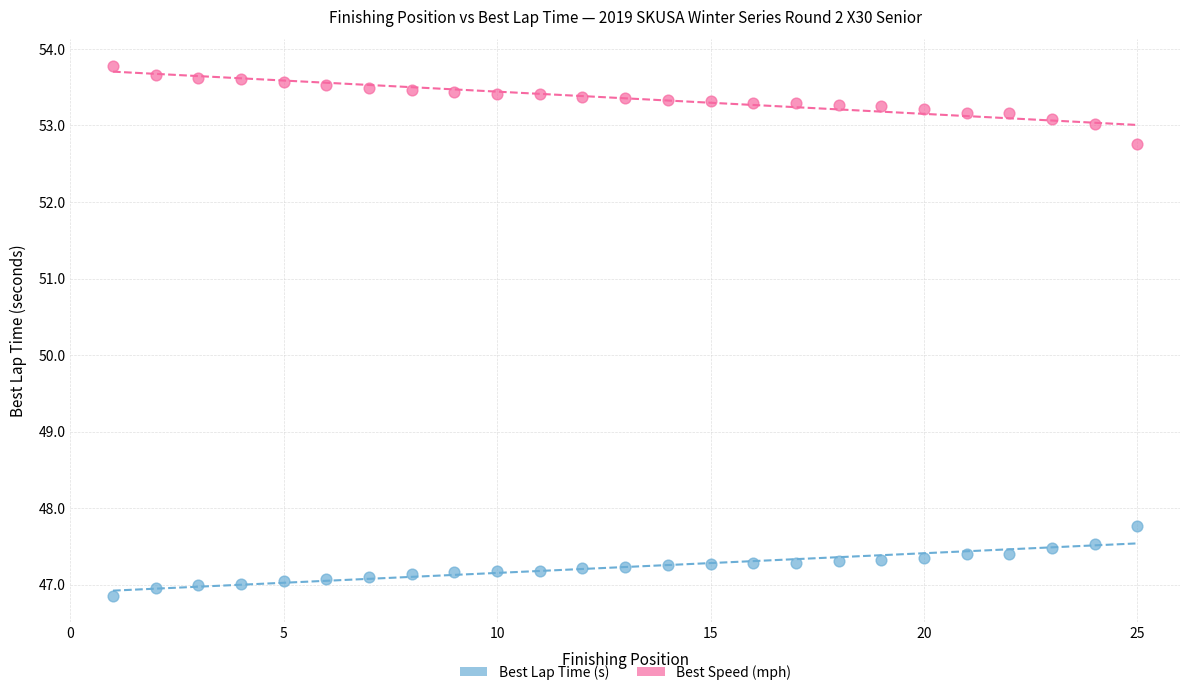

Which series contains the highest Y value?

Best Speed (mph)